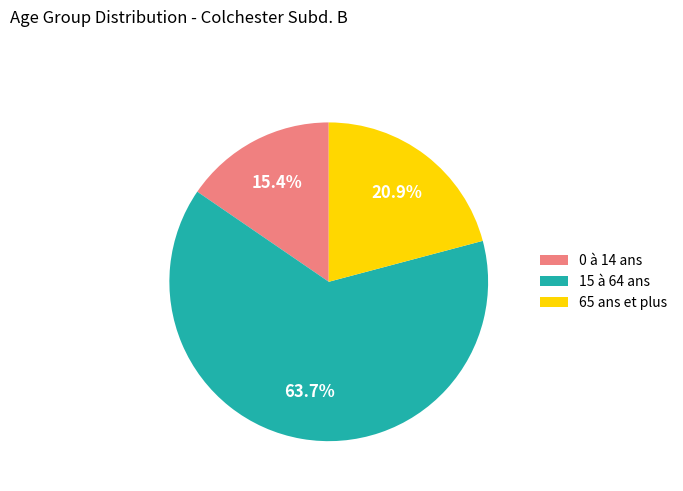

What is the smallest slice in the pie chart?

0 à 14 ans